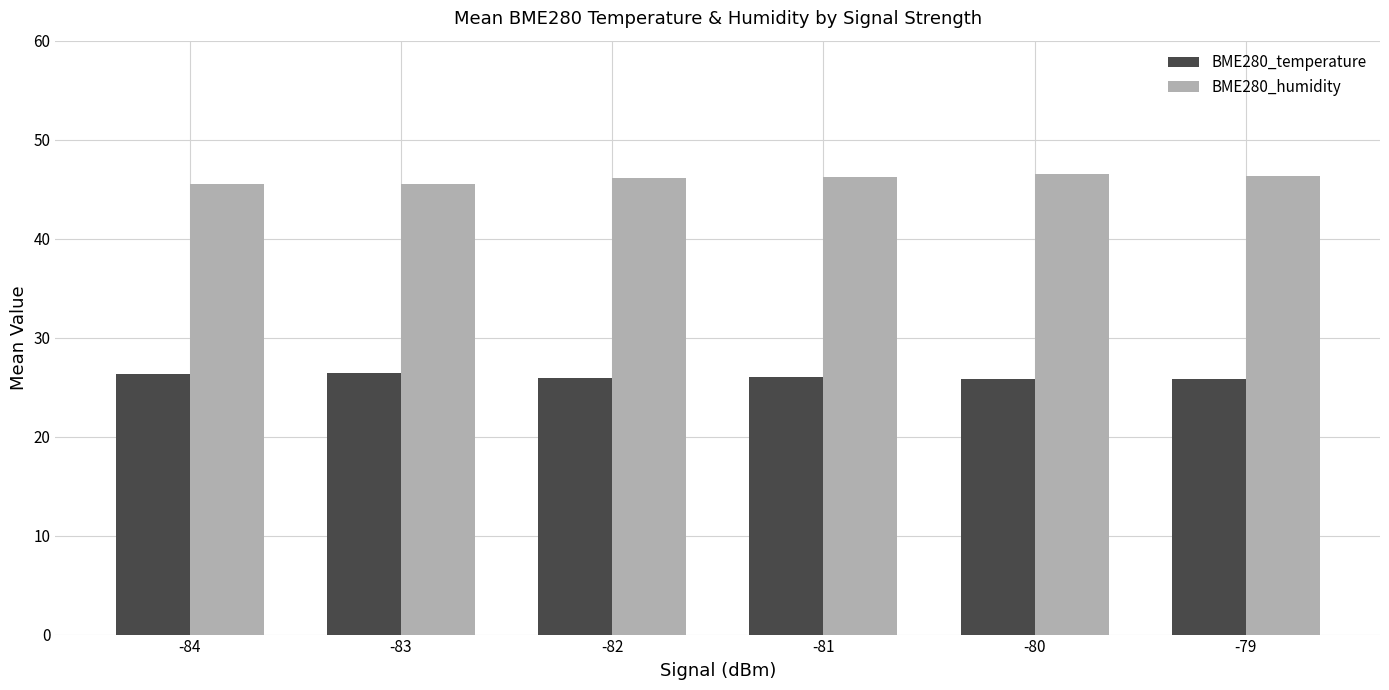

Rank the series by their maximum value, from lowest to highest.

BME280_temperature, BME280_humidity